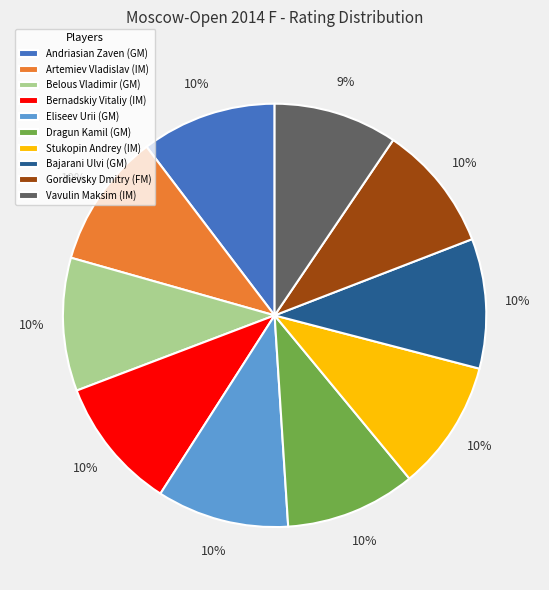

To the nearest percent, what is the difference between the largest and smallest slice percentages?

1%